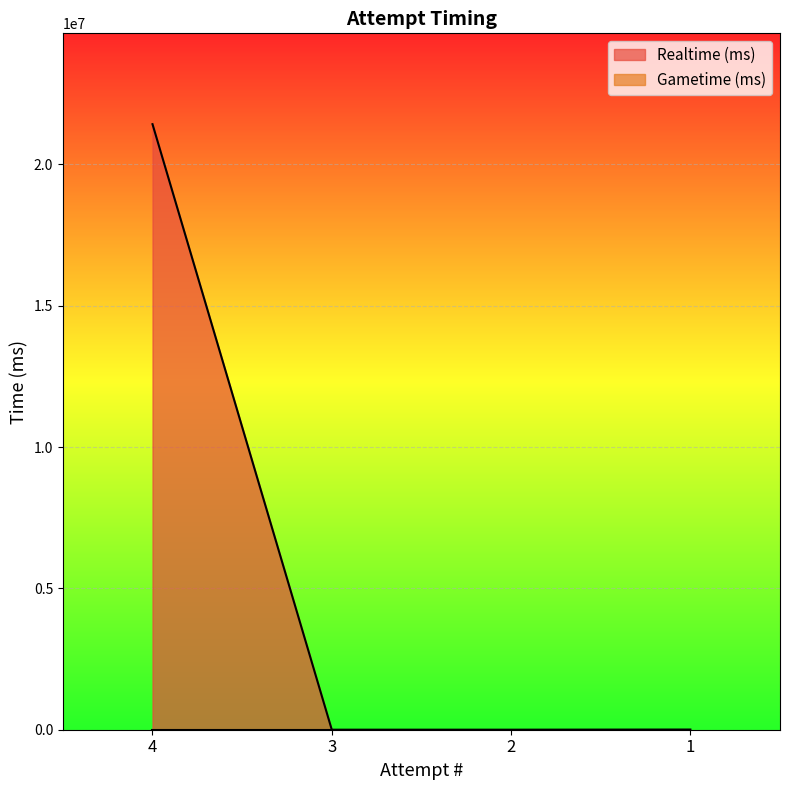

What is the value of the 4th point from the left?

5784